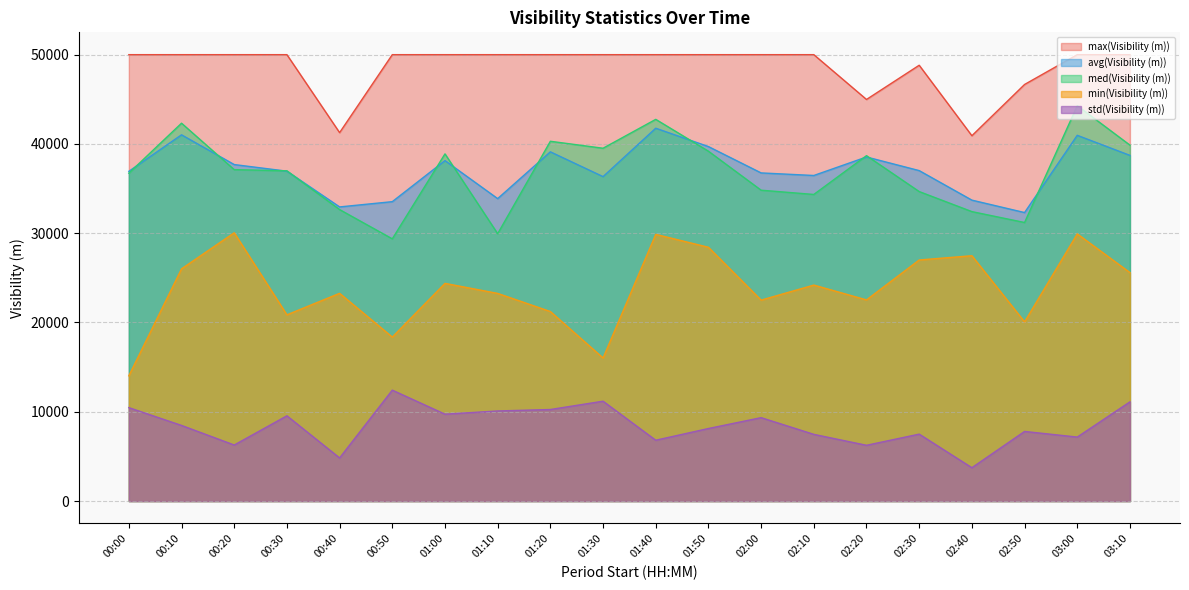

In std(Visibility (m)), how many points are lower than both neighbors (excluding endpoints)?

7